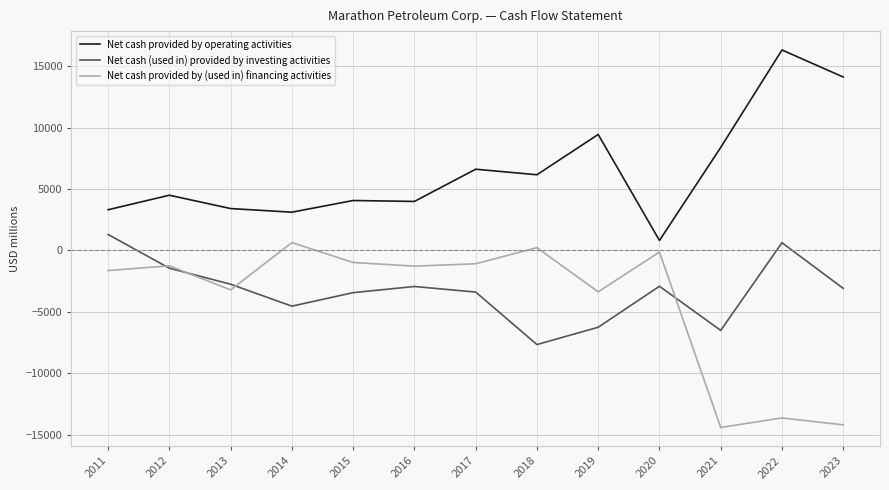

How many interior local valleys does the Net cash (used in) provided by investing activities series have?

3